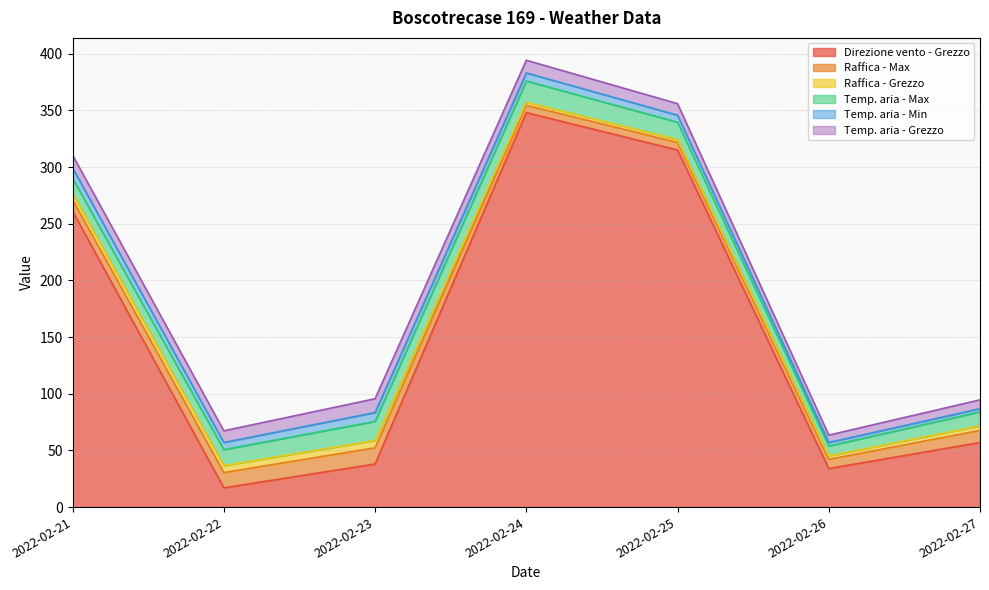

True or false: Temp. aria - Grezzo and Raffica - Max intersect in this chart.

True